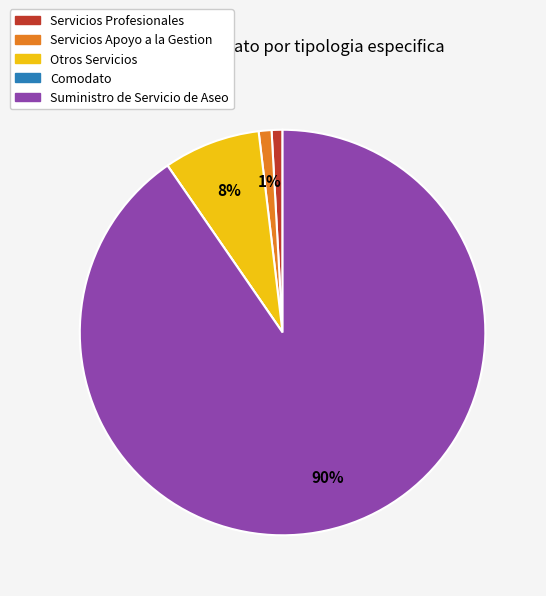

What is the largest slice in the pie chart?

Suministro de Servicio de Aseo